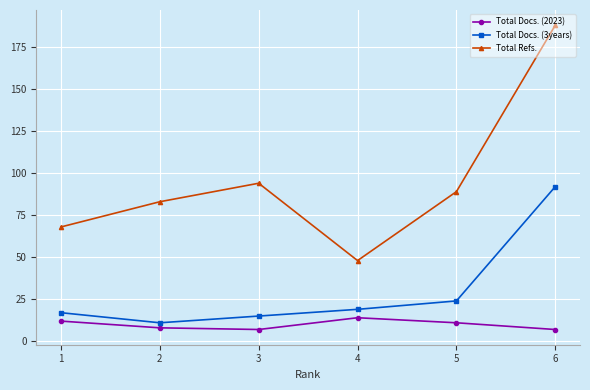

How many data points in Total Docs. (2023) are less than 11?

3